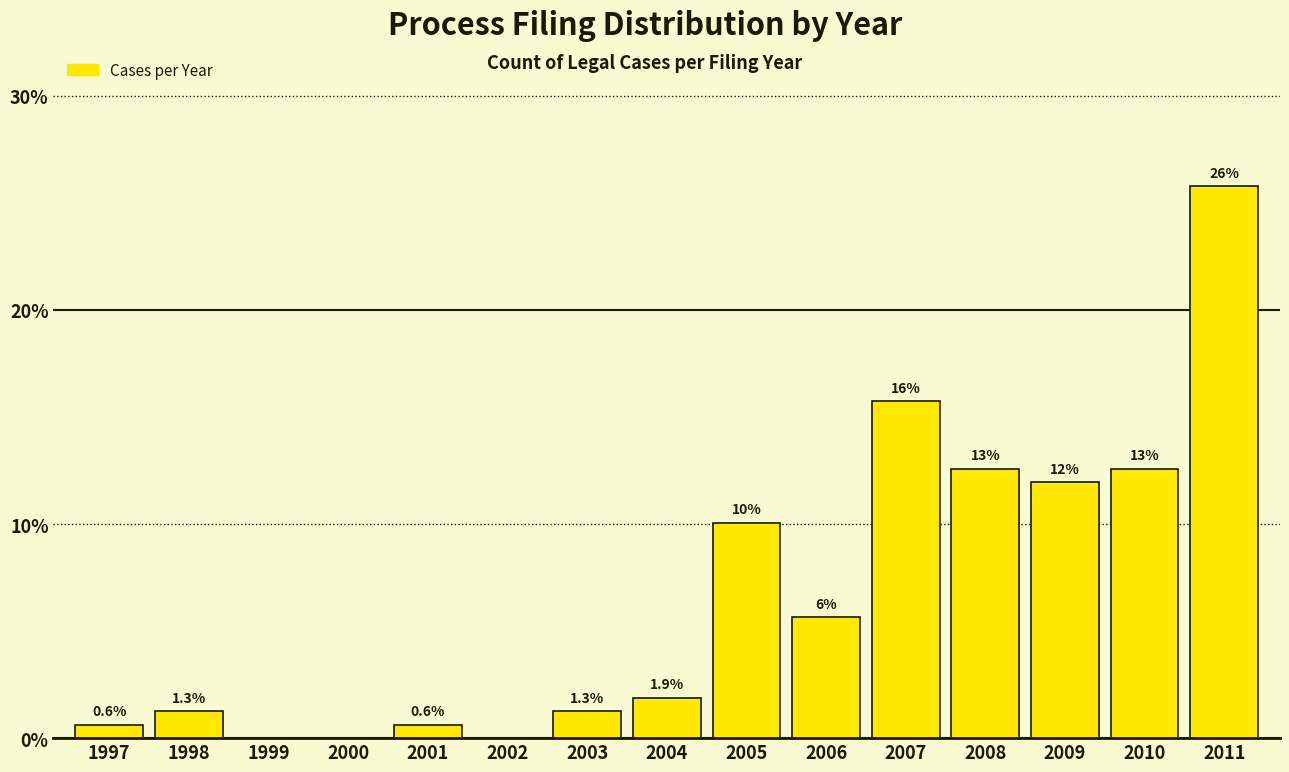

The value at 2011 is 42.9. True or false?

False